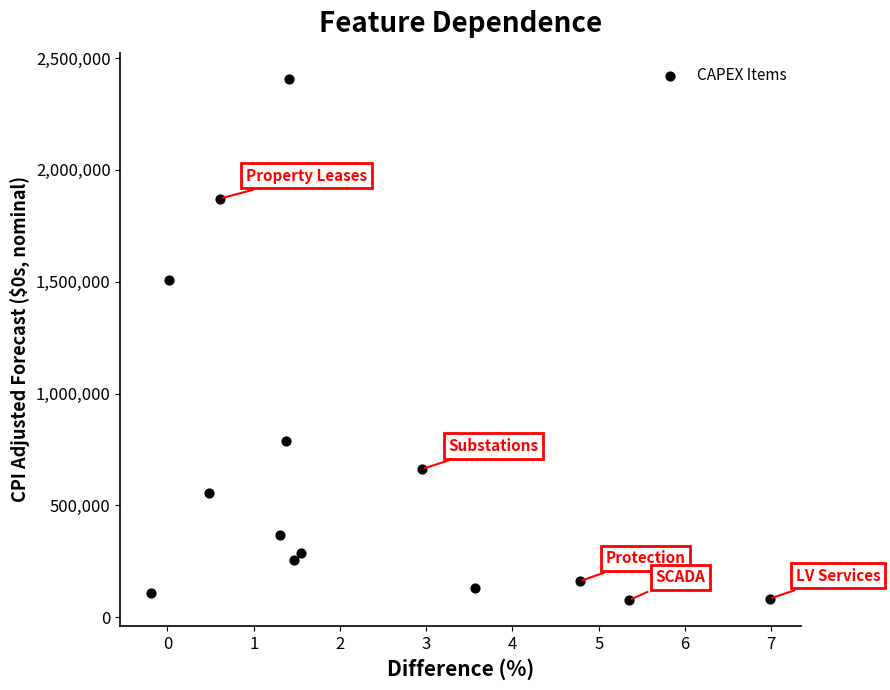

What Y value in the scatter plot is closest to 1241783?

1508423